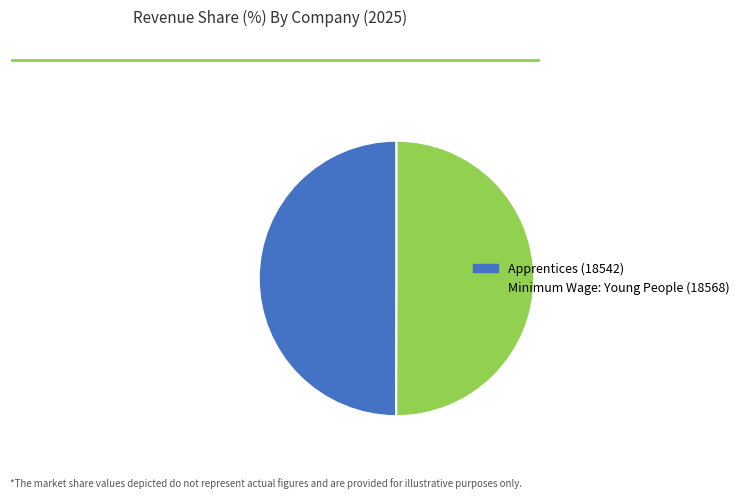

Is the sum of Minimum Wage: Young People (18568) and Apprentices (18542) greater than half?

Yes